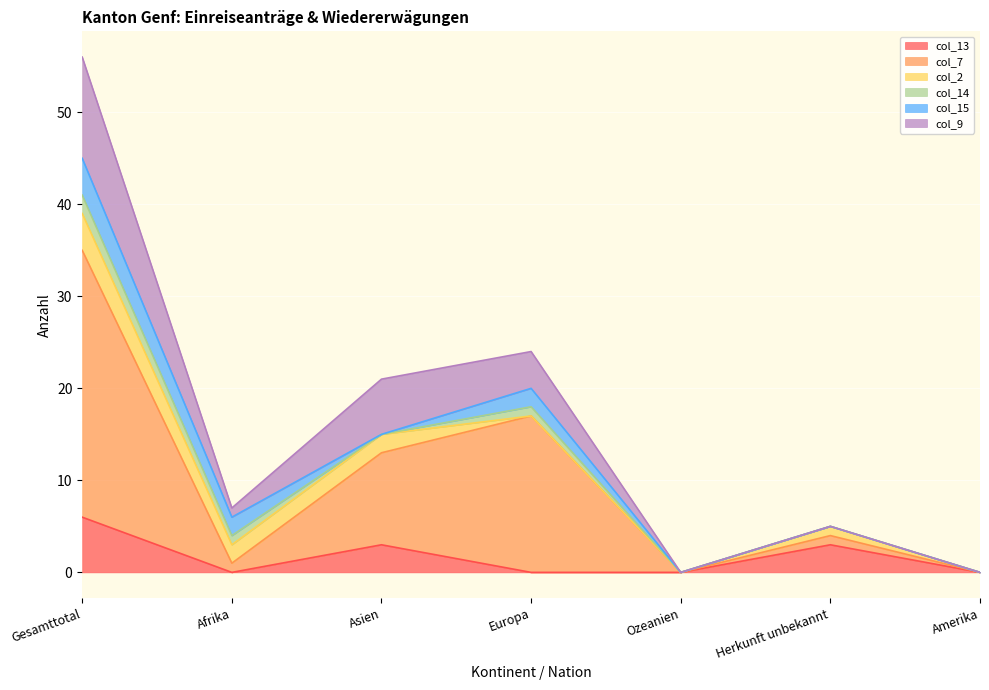

At how many categories does at least one series exceed 17?

1